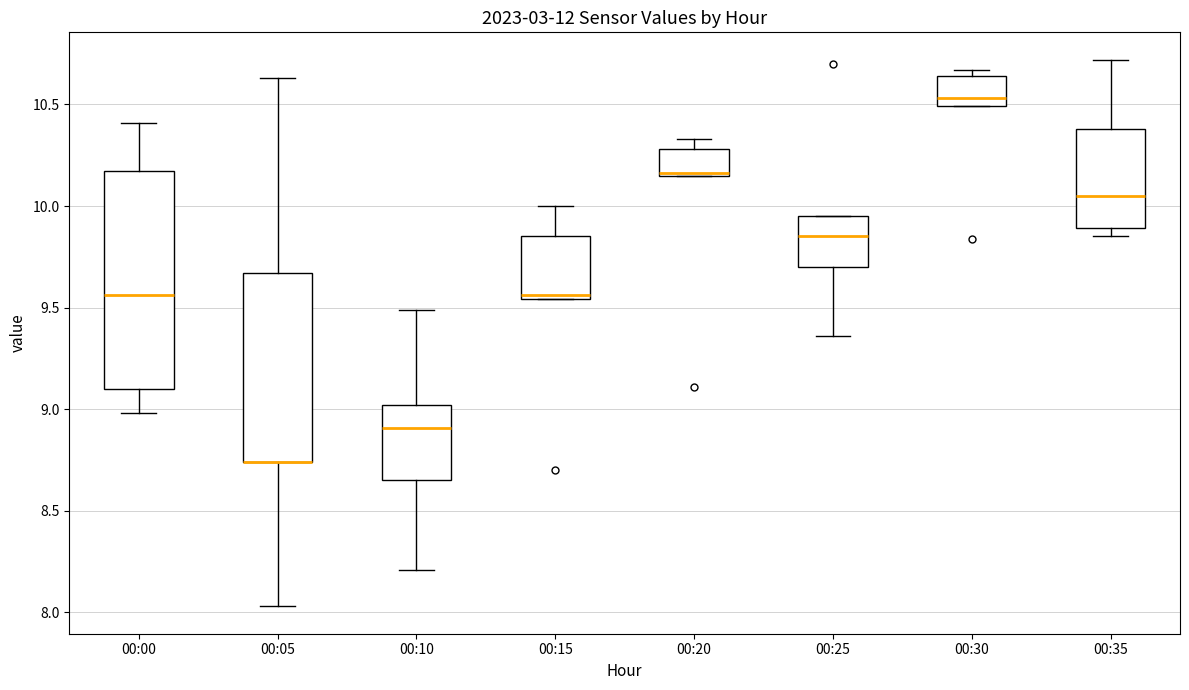

Reading left to right, read every box against the y-axis: the position of its median line, the range the box covers, and the ends of its whiskers. The values are not printed on the chart, so give them approximately, as read against the axis.

00:00: median 9.55, box 9.10 to 10.15, whiskers 9.00 to 10.40
00:05: median 8.75 (drawn on the box's lower edge), box 8.75 to 9.65, whiskers 8.05 to 10.65
00:10: median 8.90, box 8.65 to 9.00, whiskers 8.20 to 9.50
00:15: median 9.55 (just above the box's lower edge), box 9.55 to 9.85, whiskers 9.55 to 10.00
00:20: median 10.15 (drawn on the box's lower edge), box 10.15 to 10.30, whiskers 10.15 to 10.35
00:25: median 9.85, box 9.70 to 9.95, whiskers 9.35 to 9.95
00:30: median 10.55, box 10.50 to 10.65, whiskers 10.50 to 10.65 (just above the box's upper edge)
00:35: median 10.05, box 9.90 to 10.40, whiskers 9.85 to 10.70